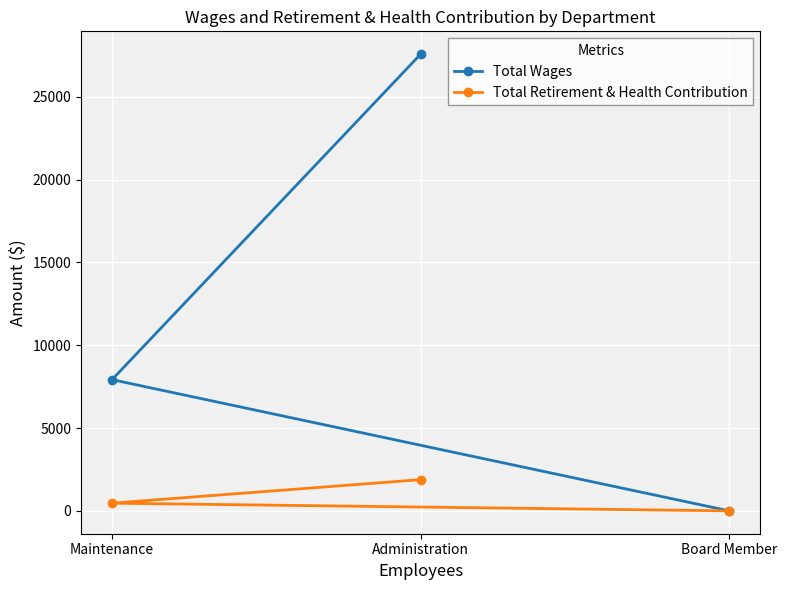

List the labels in order of Total Retirement & Health Contribution value, smallest first.

Board Member, Maintenance, Administration